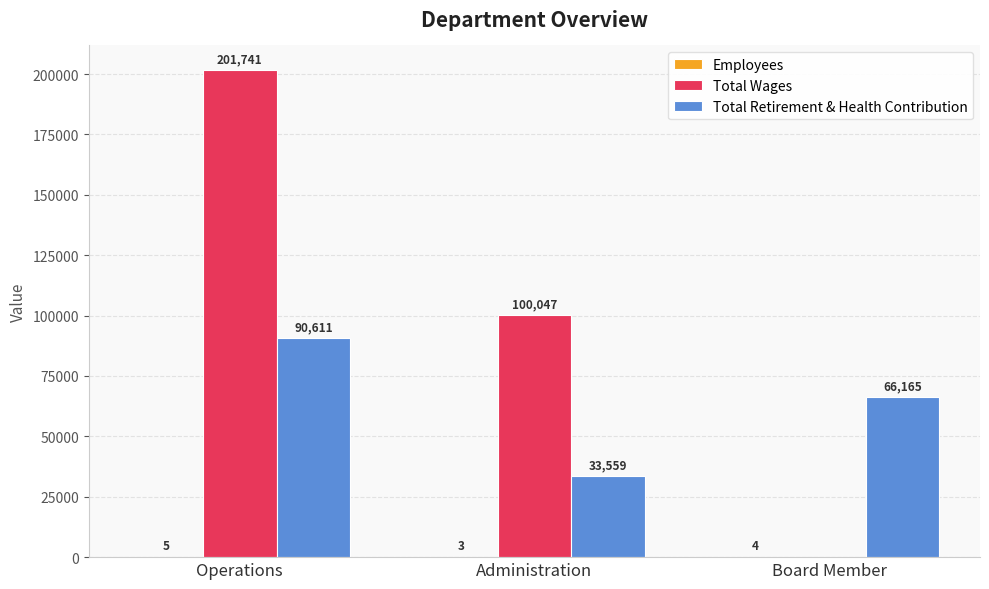

At which label does Total Retirement & Health Contribution first exceed 66165?

Operations